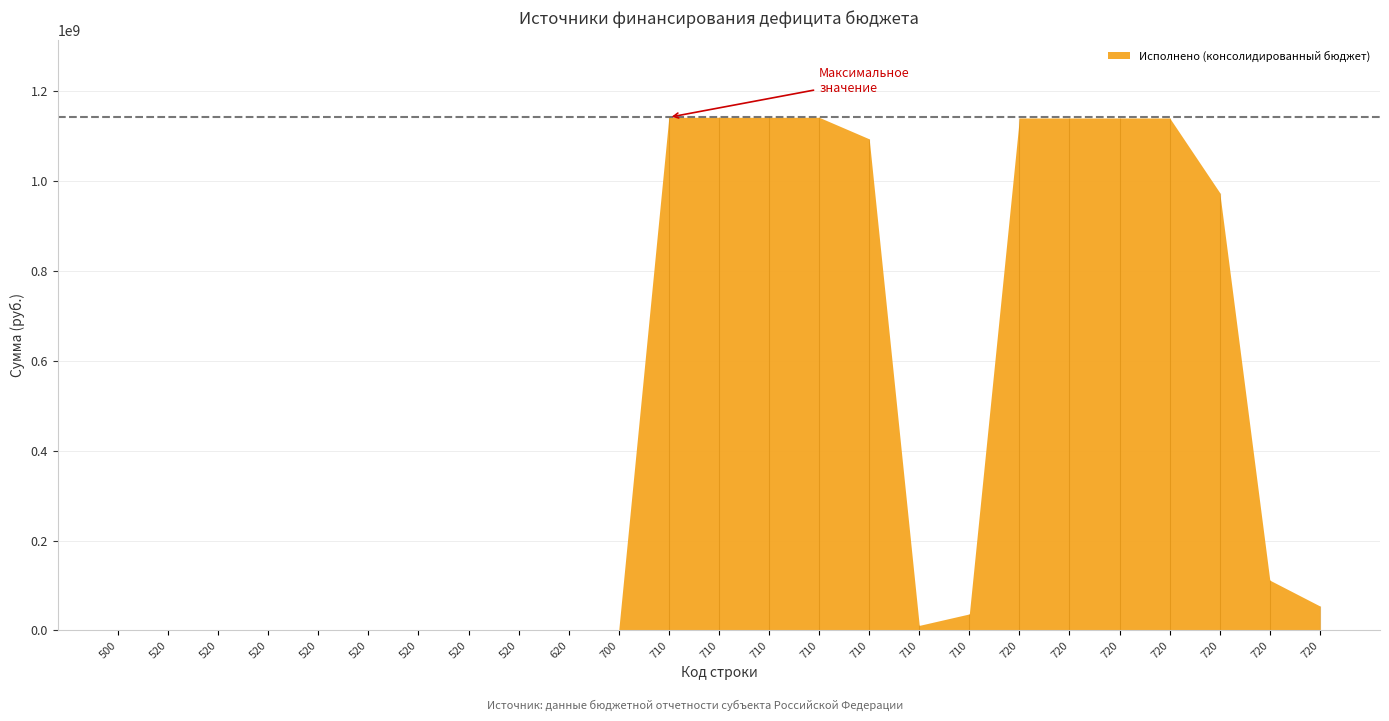

True or false: the data shows -1972714.5 at 500.

True